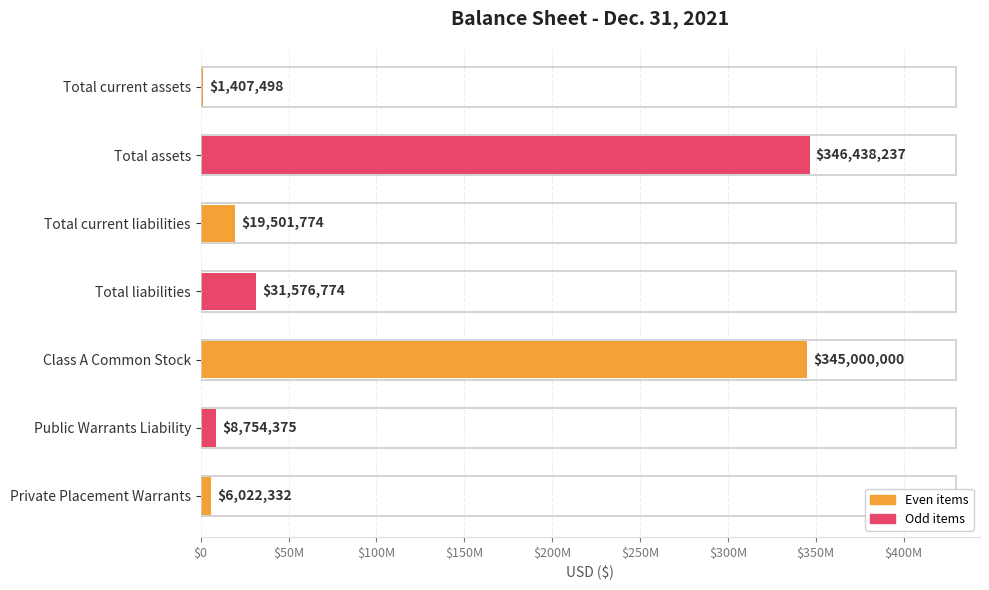

Are the bars horizontal?

Yes